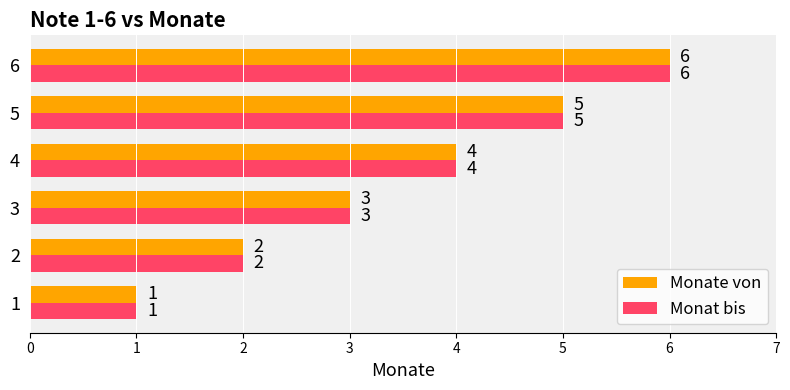

Is the value of Monate von at 6 greater than the value of Monat bis at 3?

Yes